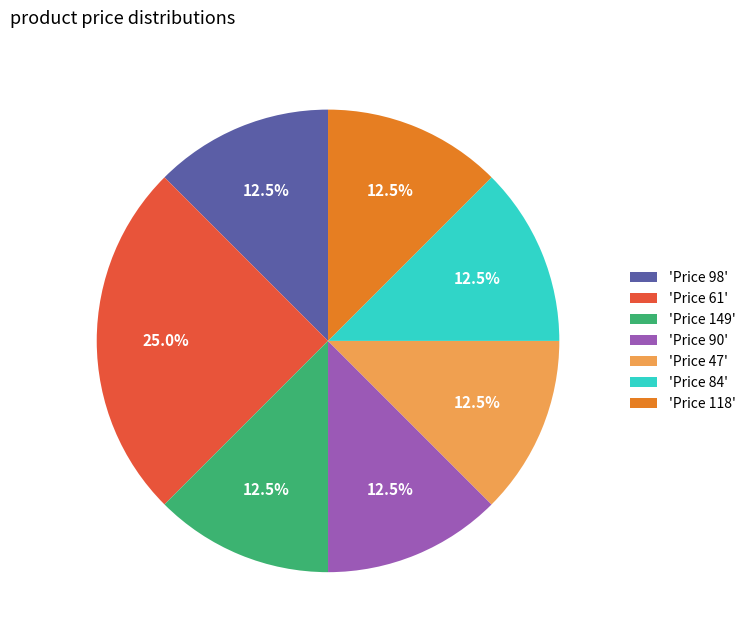

Which slice is the largest?

'Price 61'